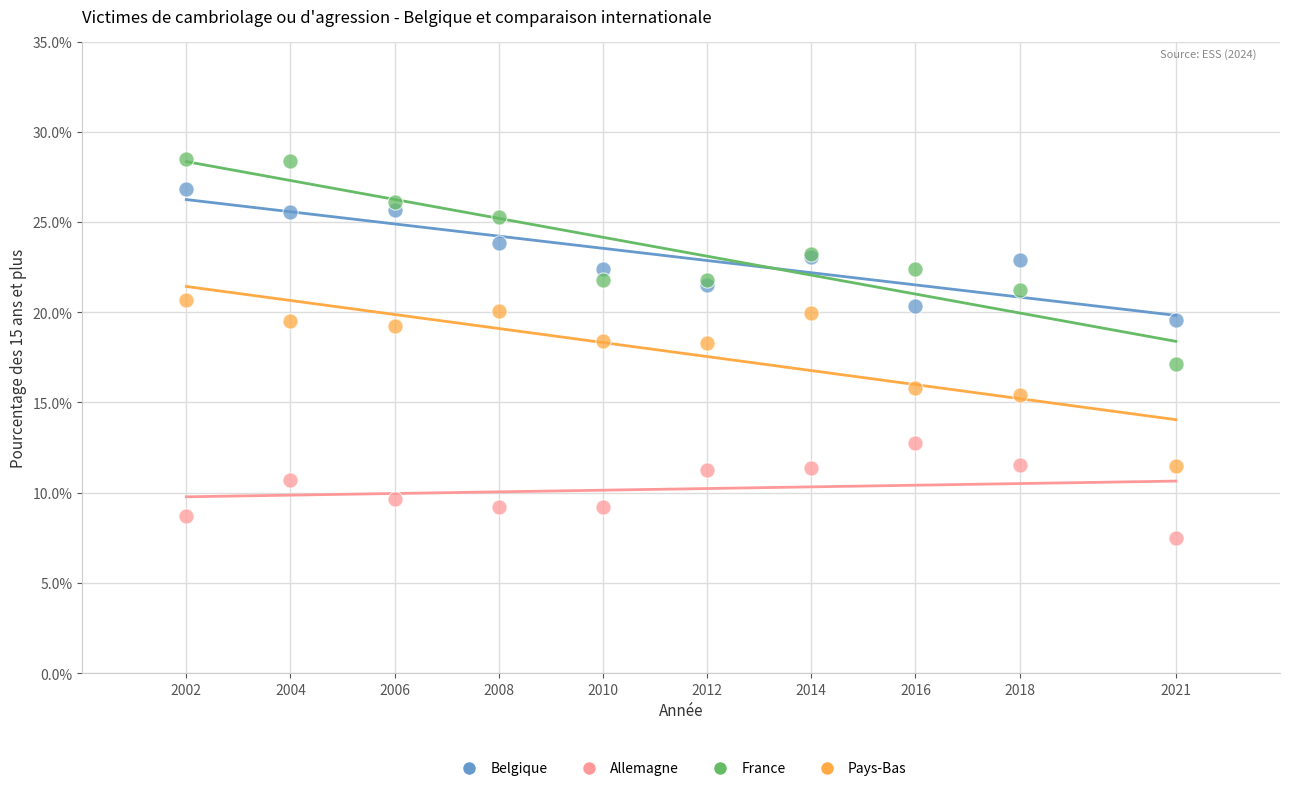

Which series has the largest Y range (max minus min)?

France